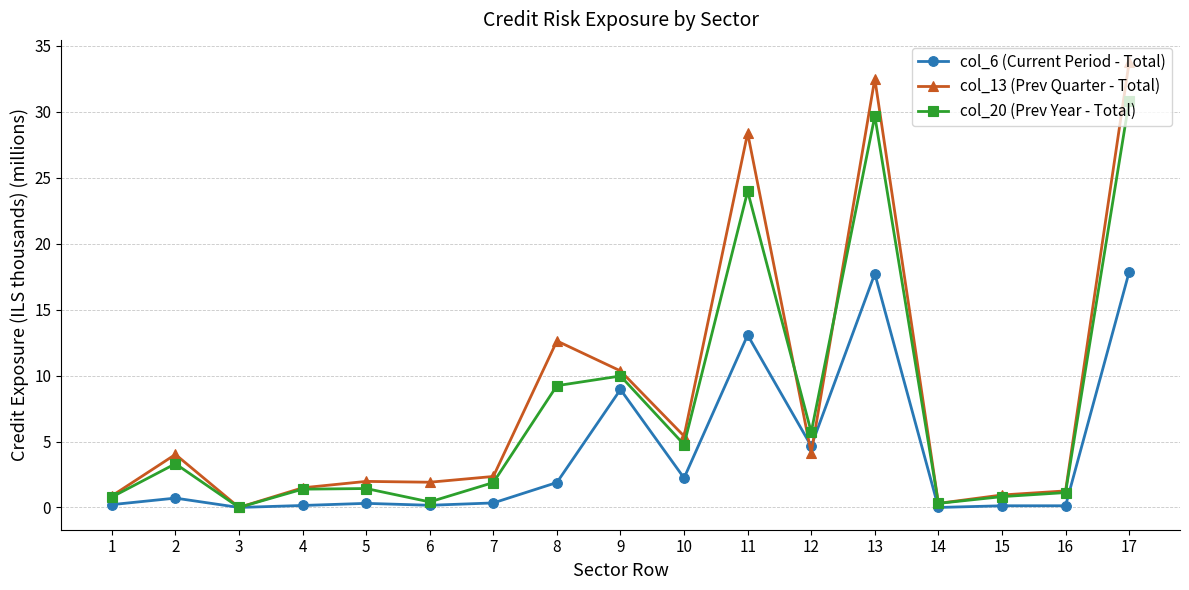

What is the difference between the second highest and minimum values in the col_13 (Prev Quarter - Total) series?

32.5